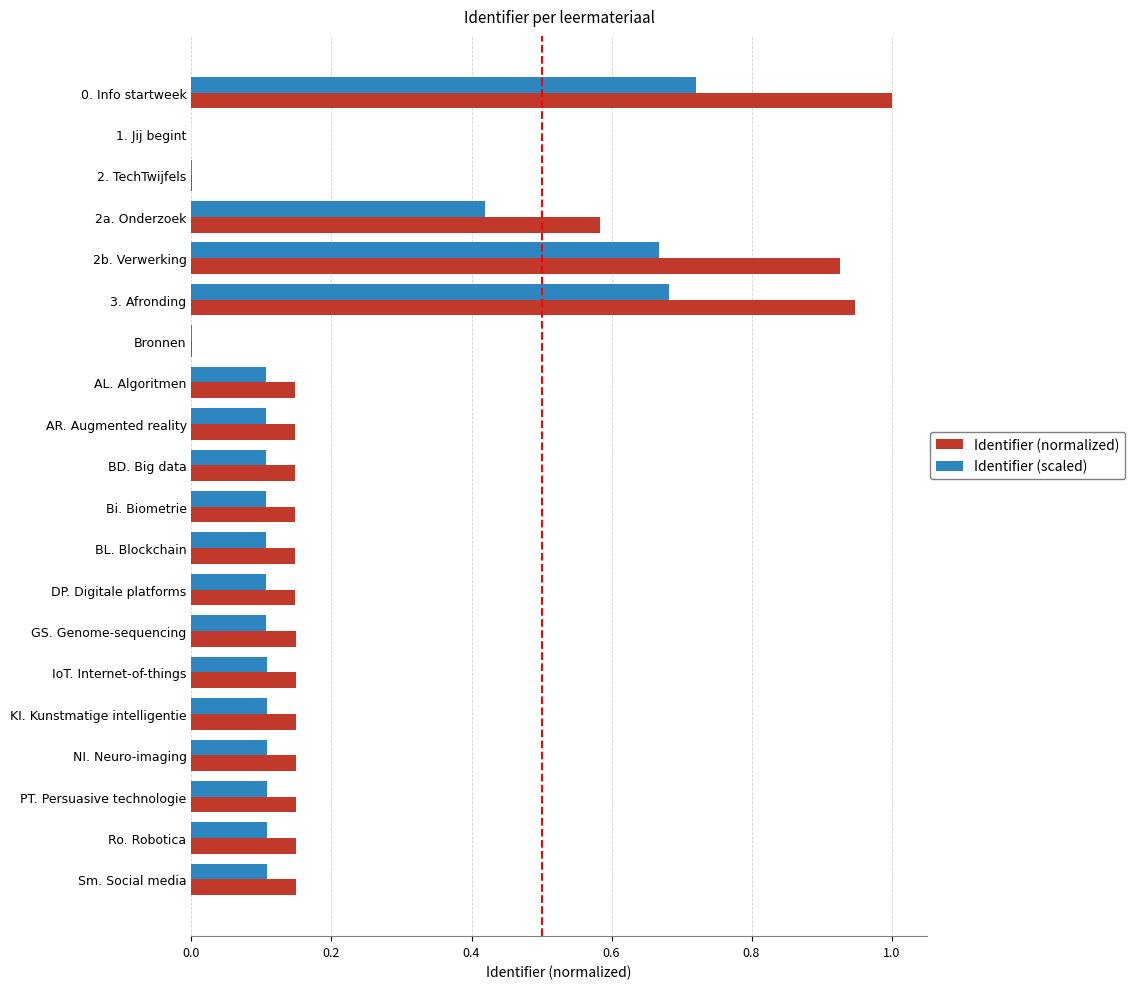

The value of Identifier (scaled) at PT. Persuasive technologie is 0.1. True or false?

True